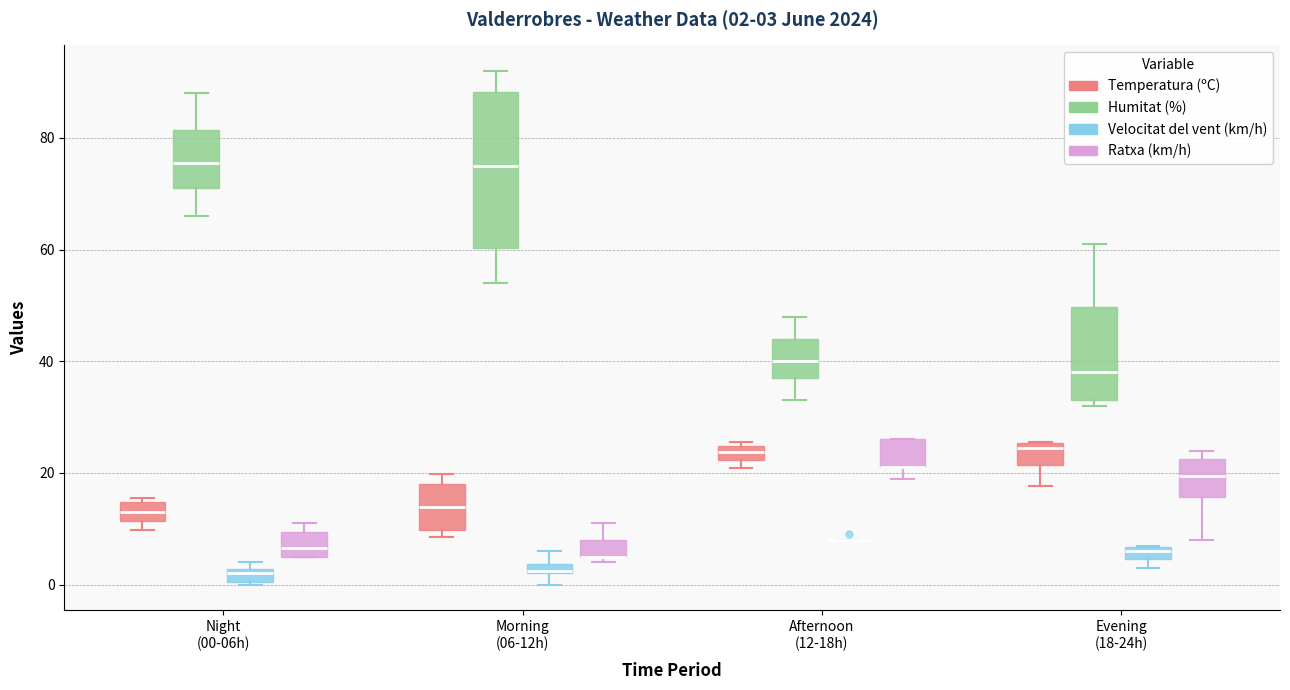

Which box is the tallest, from its lower edge to its upper edge?

Morning (06-12h) (Humitat (%))